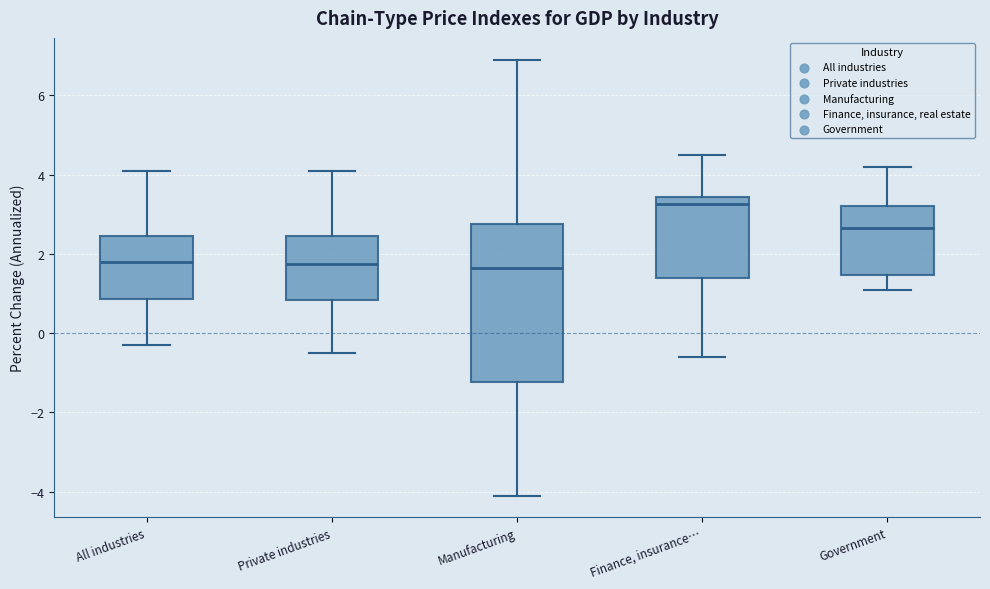

Where does the upper whisker of the box for Private industries end on the y-axis? The values are not printed on the chart, so give them approximately, as read against the axis.

4.2